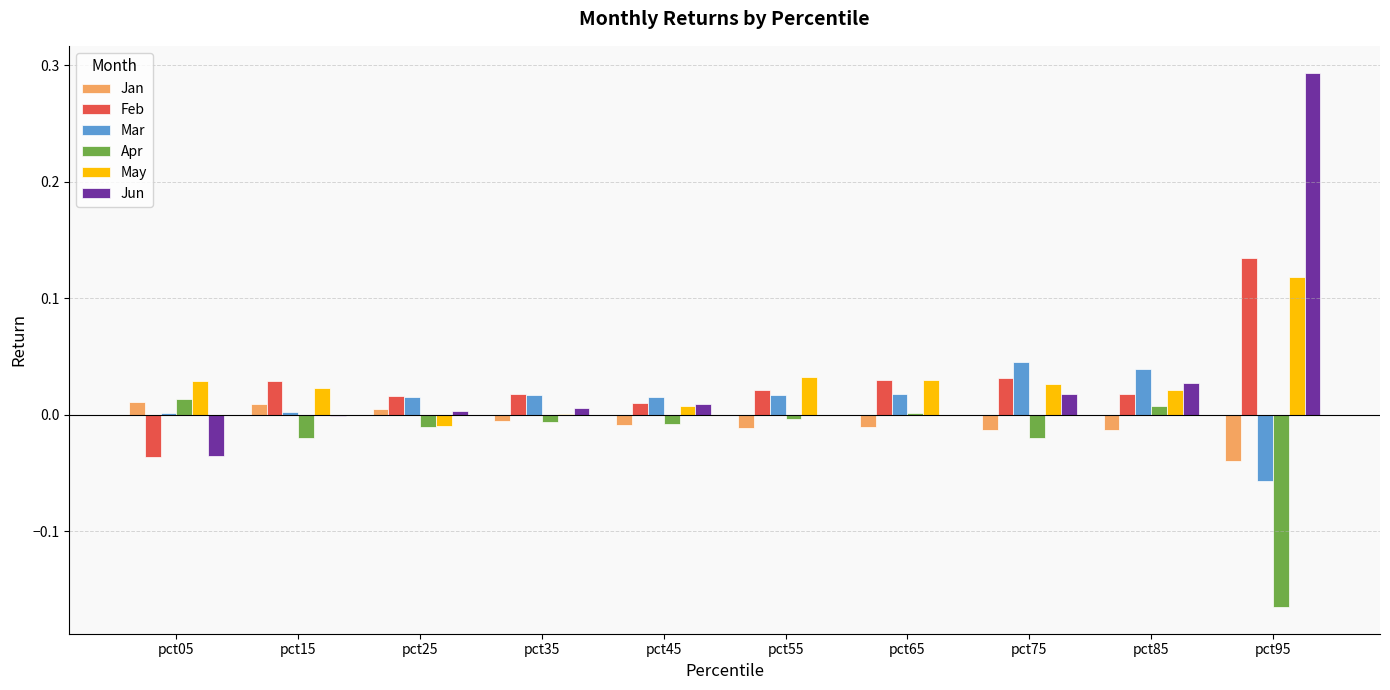

At which category does the chart reach its peak across all series?

pct95